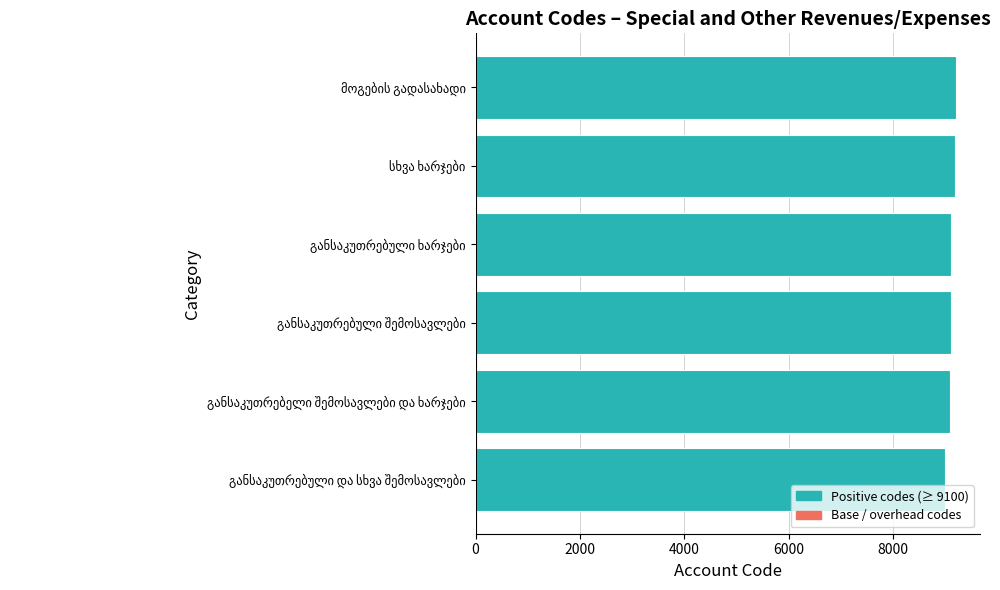

What is the difference between the maximum and minimum values?

210